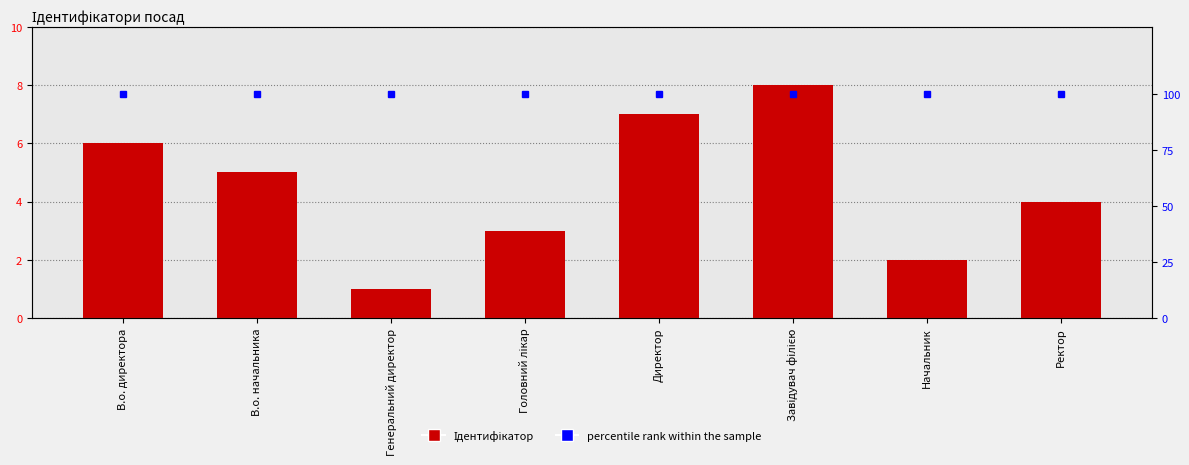

Rank the series by their maximum value, from highest to lowest.

percentile rank within the sample, Ідентифікатор